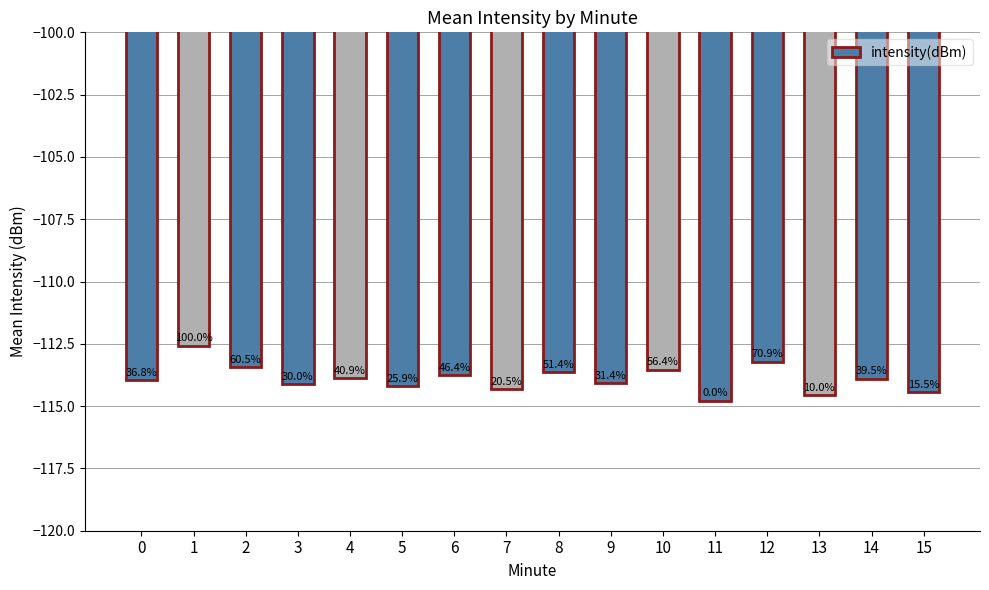

Rank the categories by value from lowest to highest.

11, 13, 15, 7, 5, 3, 9, 0, 14, 4, 6, 8, 10, 2, 12, 1